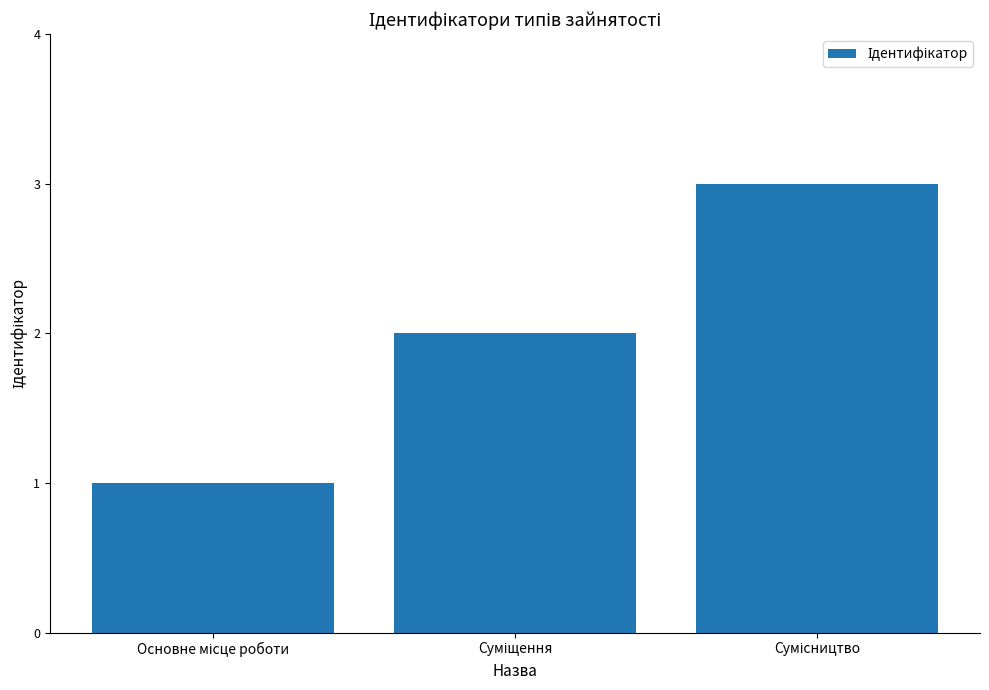

What is the average value?

2